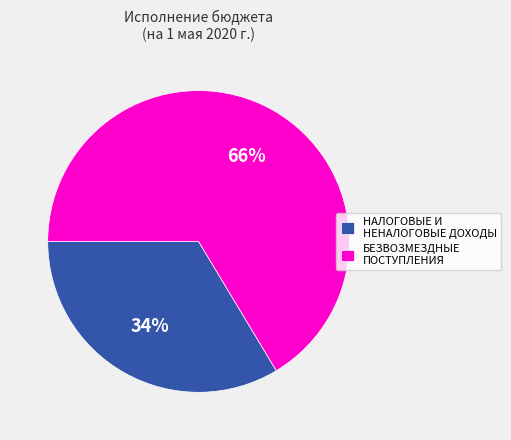

What is the ratio of the value at НАЛОГОВЫЕ И НЕНАЛОГОВЫЕ ДОХОДЫ to the value at БЕЗВОЗМЕЗДНЫЕ ПОСТУПЛЕНИЯ?

0.5